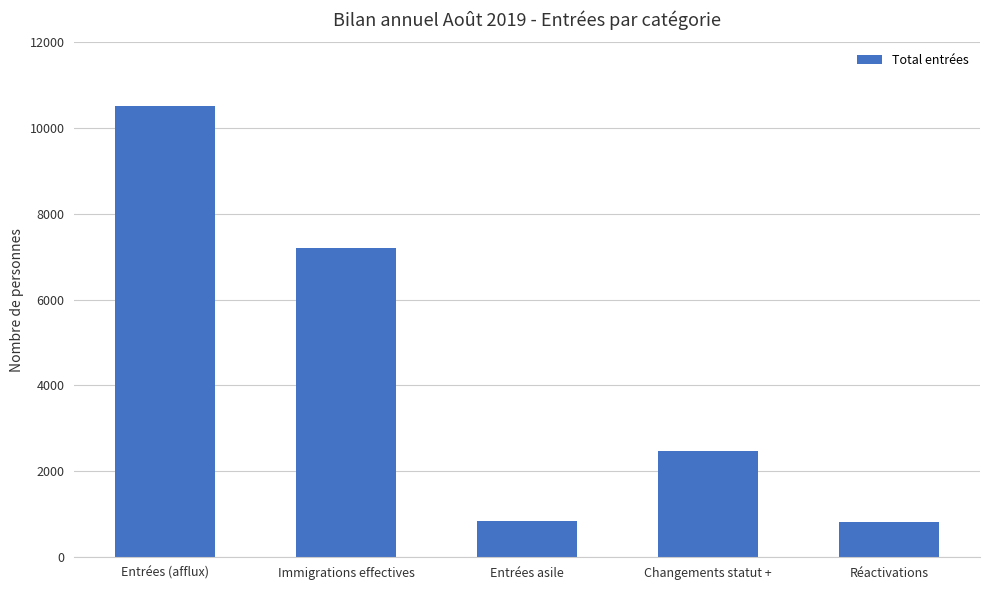

What is the value of the 4th bar from the left?

2468